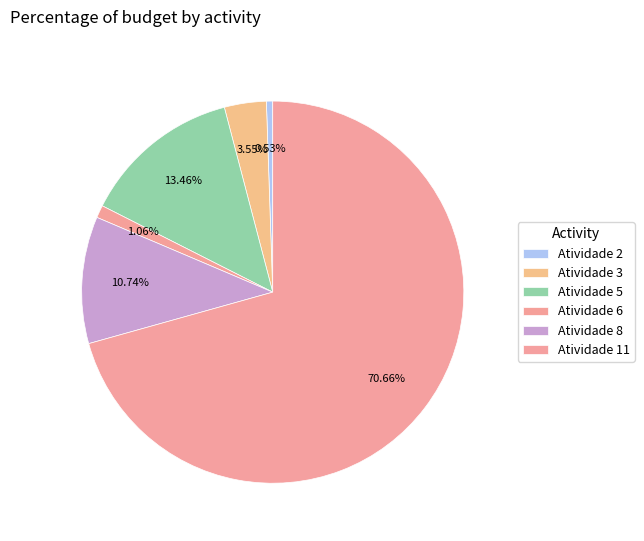

The Atividade 6 slice represents 1% of the pie. True or false?

True